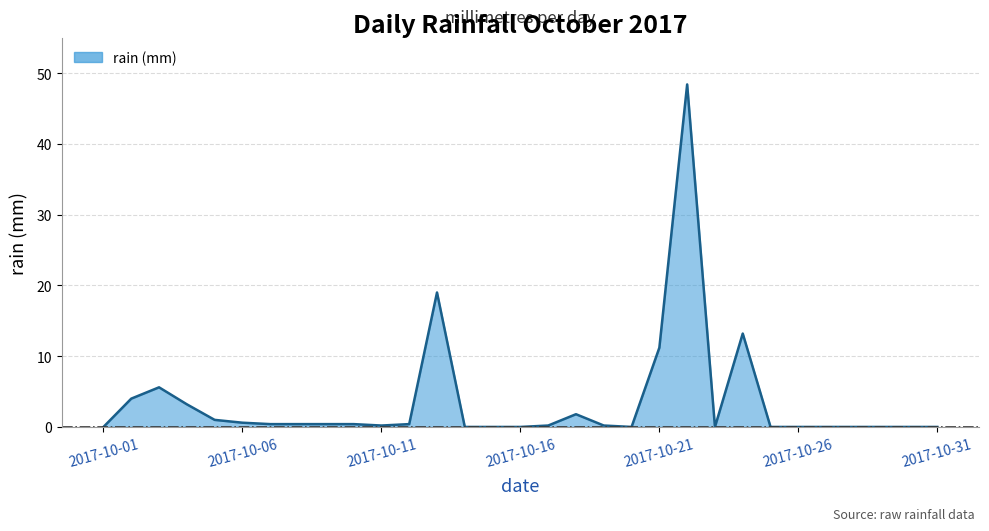

List the labels in order of value, largest first.

2017-10-22, 2017-10-13, 2017-10-24, 2017-10-21, 2017-10-03, 2017-10-02, 2017-10-04, 2017-10-18, 2017-10-05, 2017-10-06, 2017-10-07, 2017-10-08, 2017-10-09, 2017-10-10, 2017-10-12, 2017-10-11, 2017-10-17, 2017-10-19, 2017-10-01, 2017-10-14, 2017-10-15, 2017-10-16, 2017-10-20, 2017-10-23, 2017-10-25, 2017-10-26, 2017-10-27, 2017-10-28, 2017-10-29, 2017-10-30, 2017-10-31